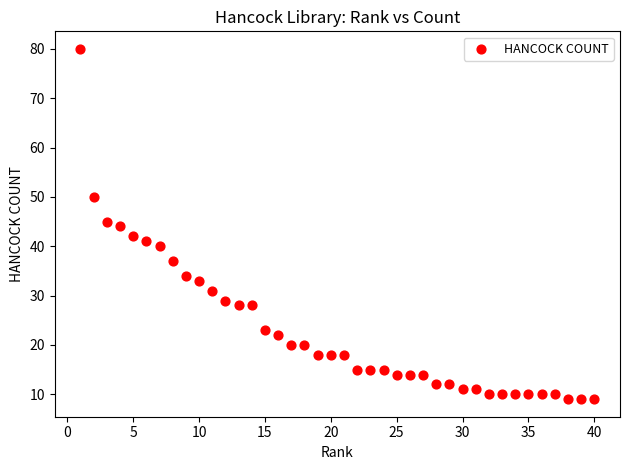

What is the range of X values (max minus min)?

39